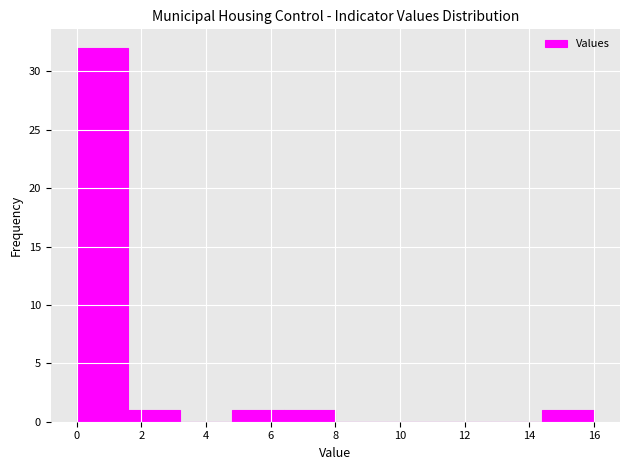

Over which range of the x-axis is the bar tallest?

0.0 to 1.6